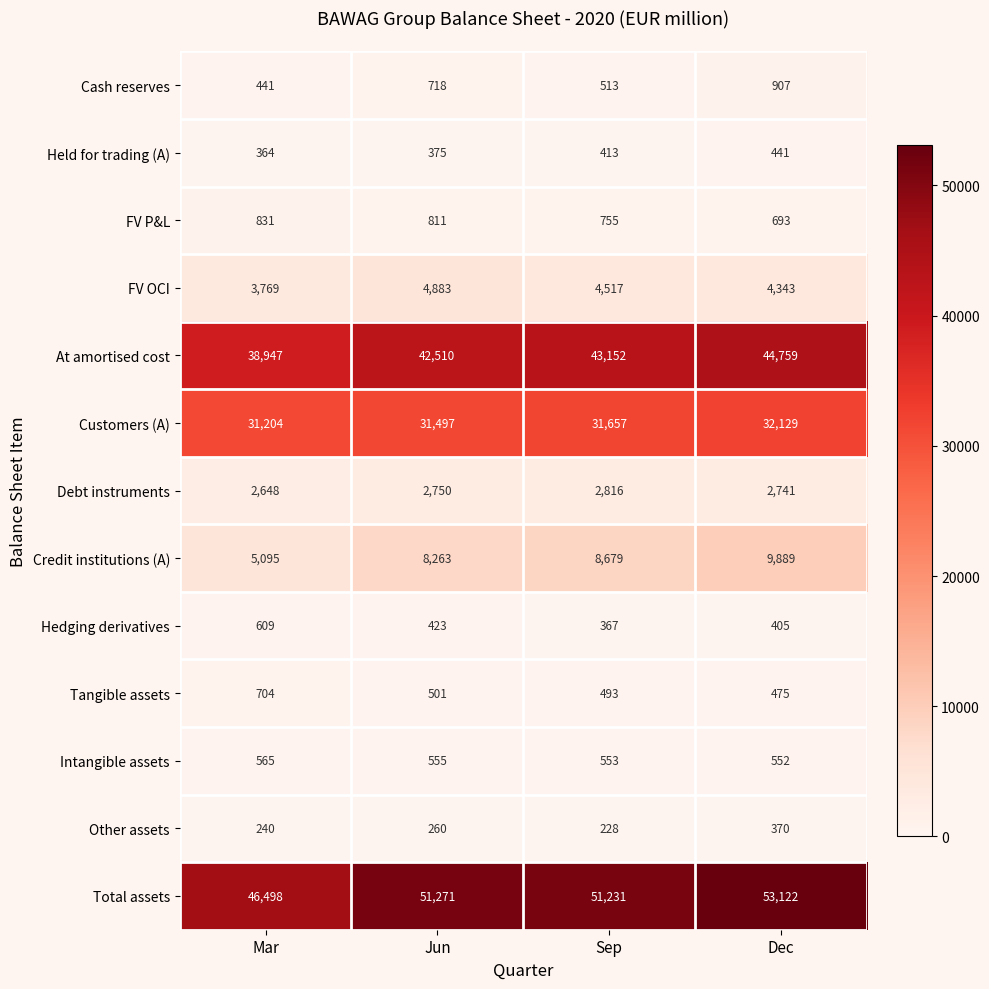

What is the difference between the Total assets values at Dec and Jun?

1851